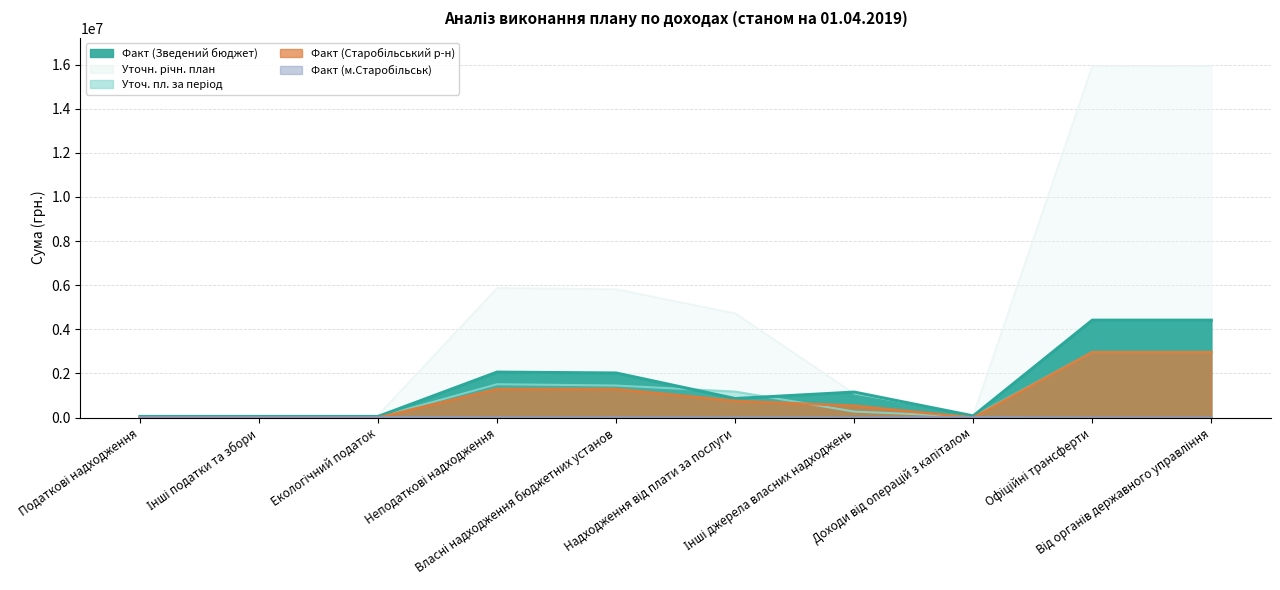

At which category does the chart reach its minimum across all series?

Податкові надходження